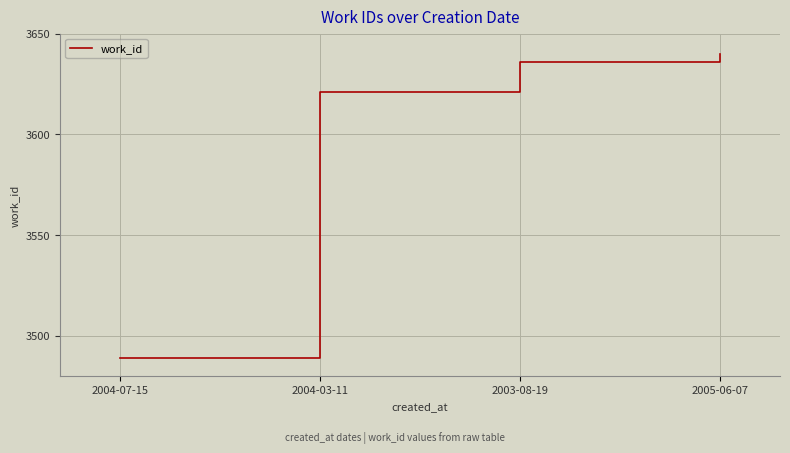

How many values are below 3636?

2